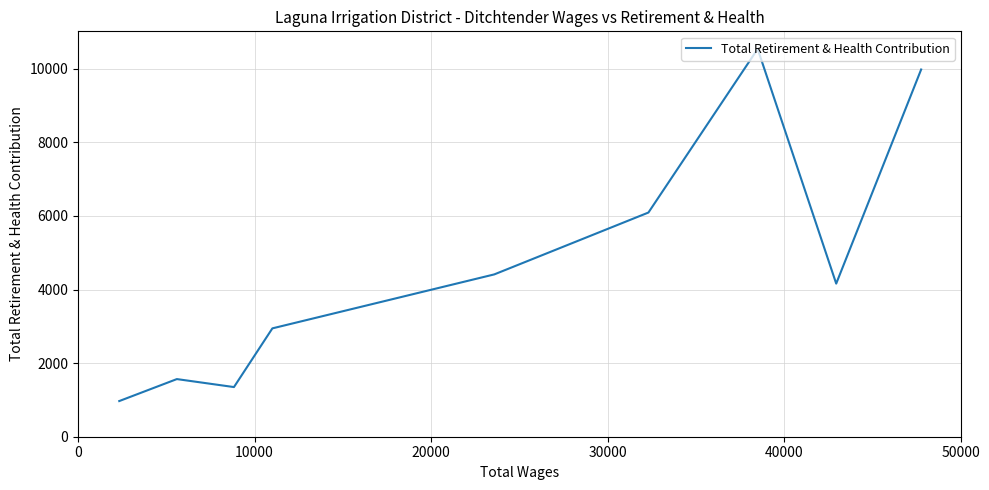

True or false: the data shows 1384 at 8.

False